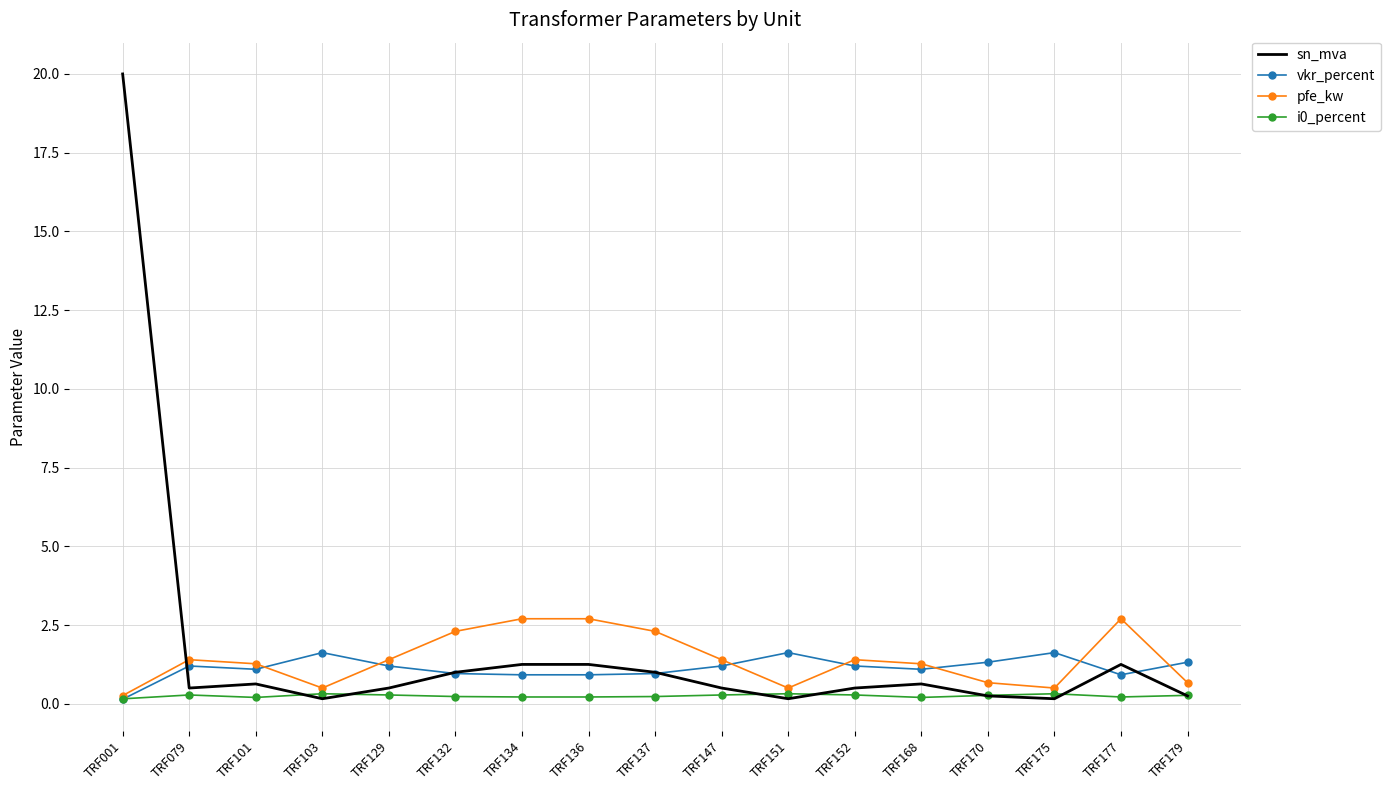

The vkr_percent series shows 0.4 at TRF101. True or false?

False